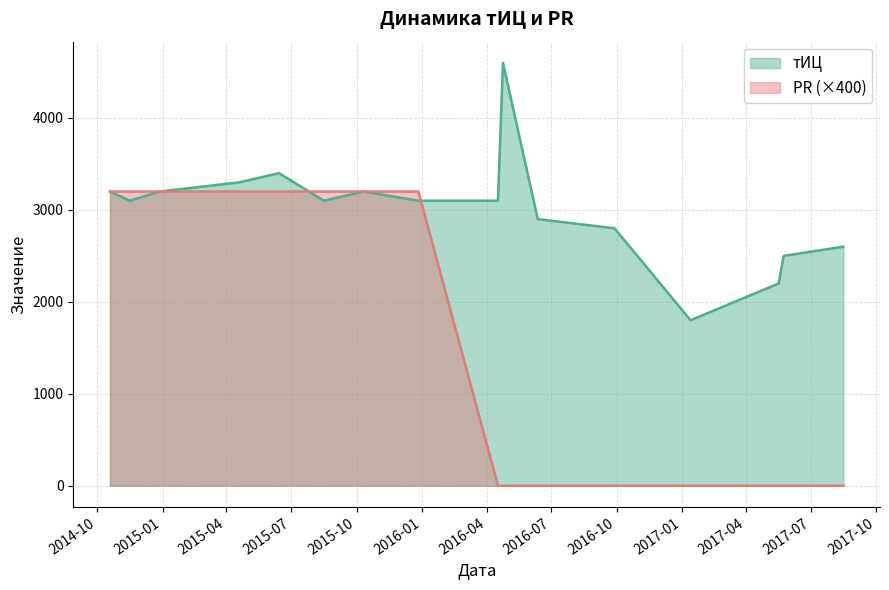

What is the total value across all series at 2017-05-24?

2500